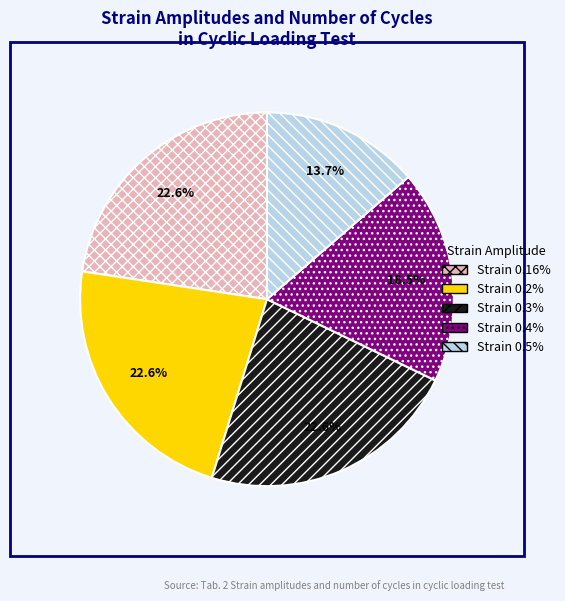

Does any single category account for the majority?

No